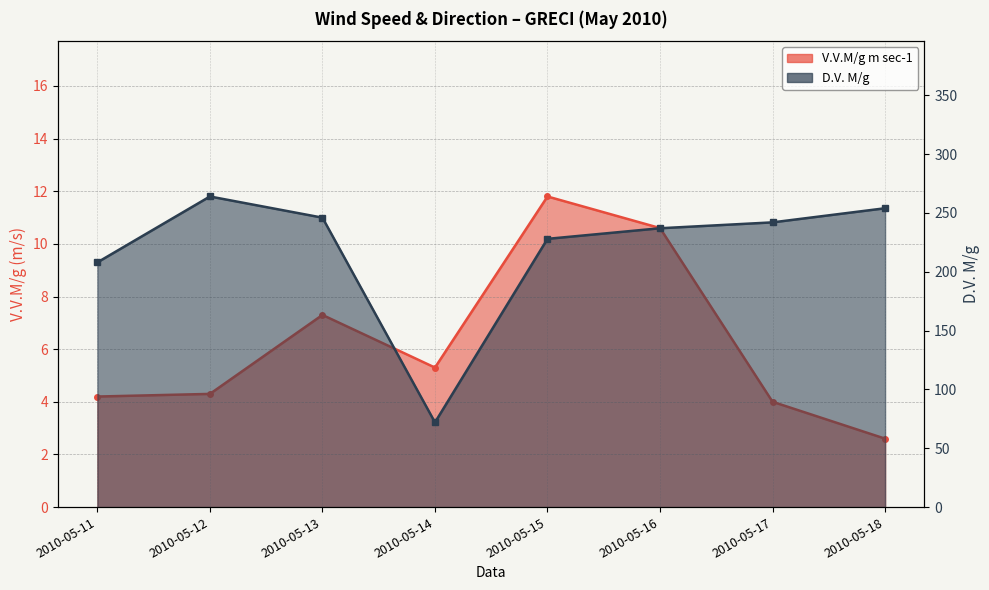

List the series in order of their overall mean, highest first.

D.V. M/g, V.V.M/g m sec-1